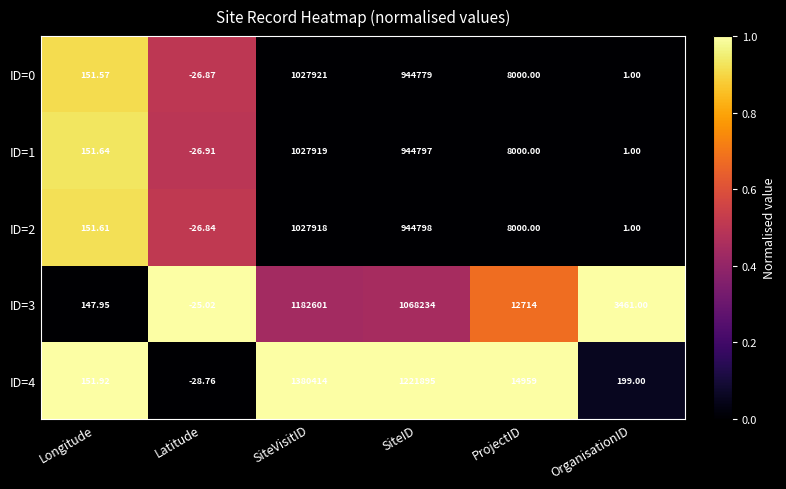

Which label corresponds to the smallest value in the chart?

Latitude